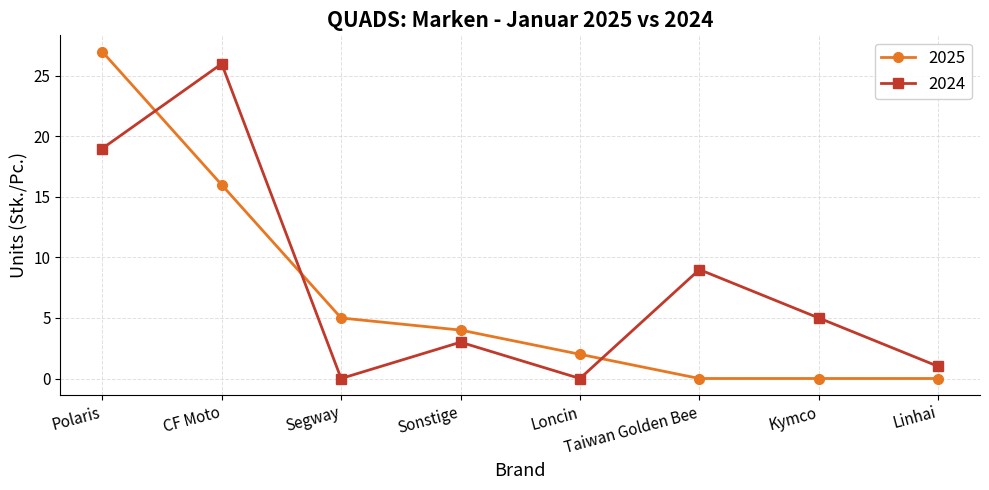

The 2025 series shows 12 at Kymco. True or false?

False